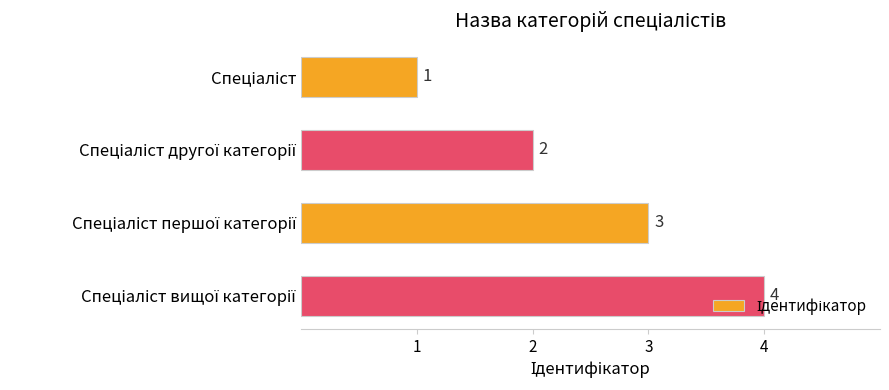

How many bars are there in total?

4